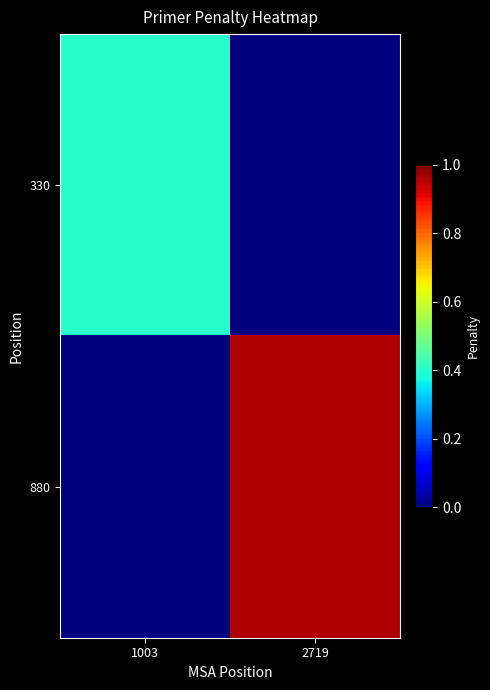

At how many categories does at least one series exceed 0?

2